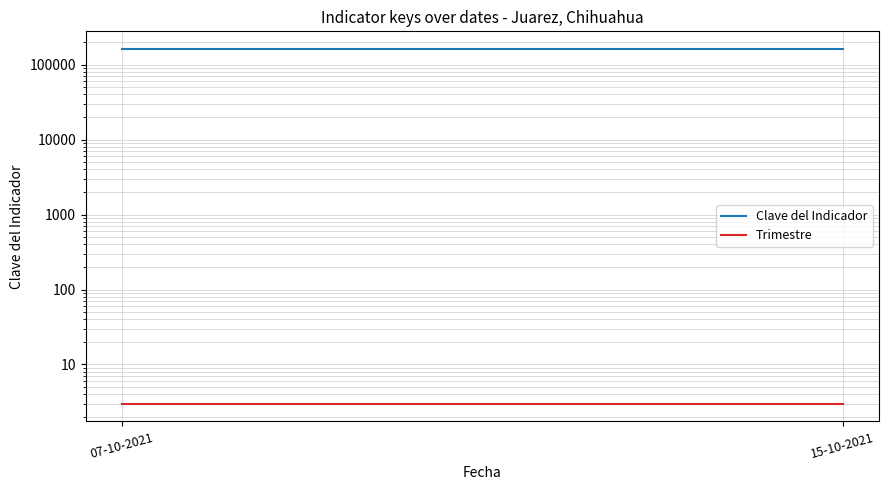

Rank the series by their average value, from highest to lowest.

Clave del Indicador, Trimestre